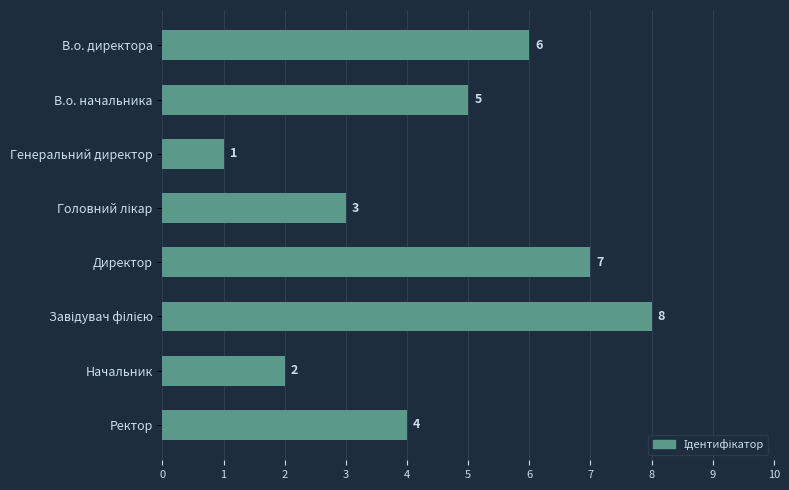

What is the change in value from В.о. начальника to Генеральний директор?

-4